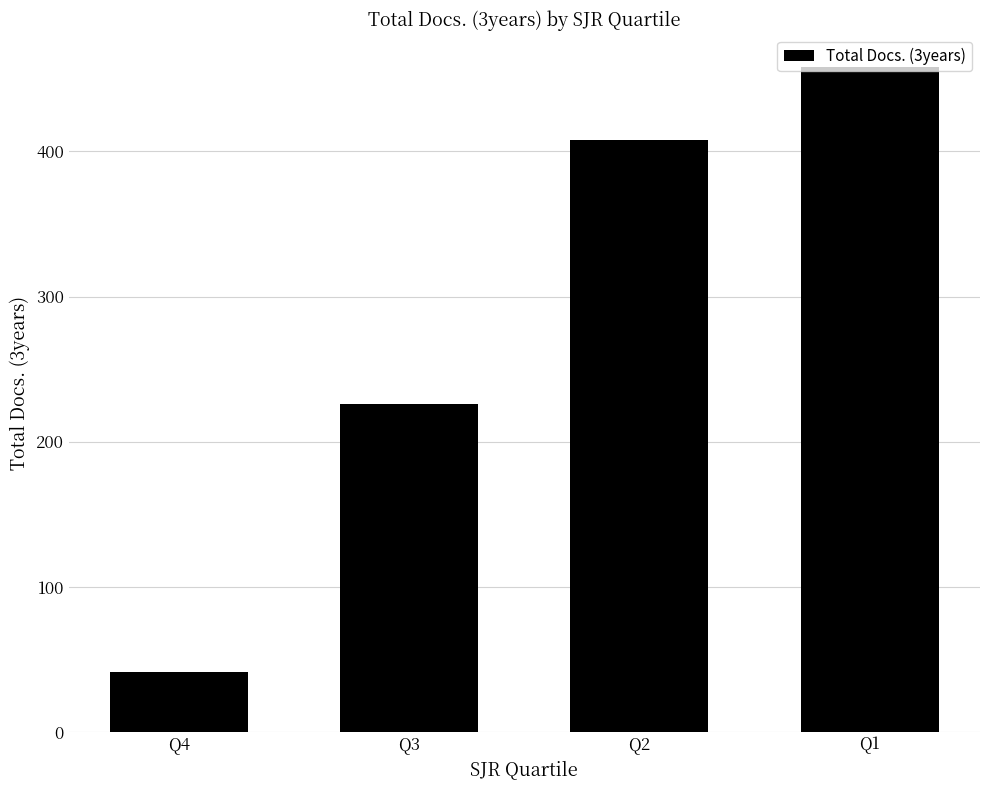

How many data points are less than 408?

2